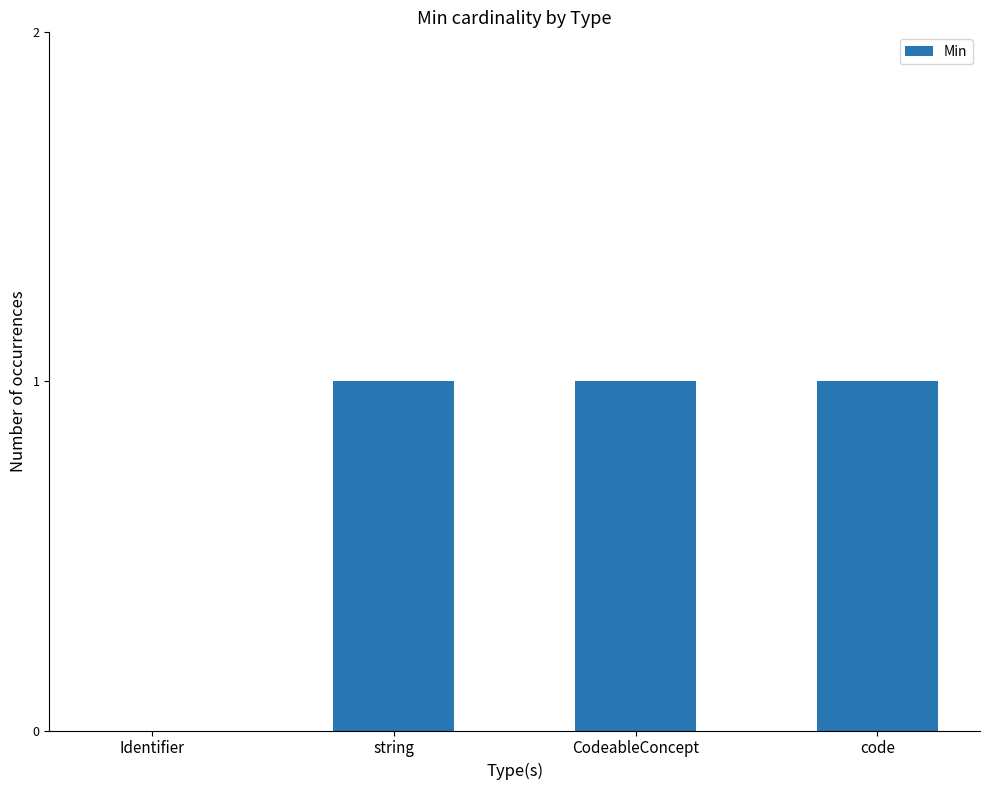

Which has a higher value, Identifier or string?

string